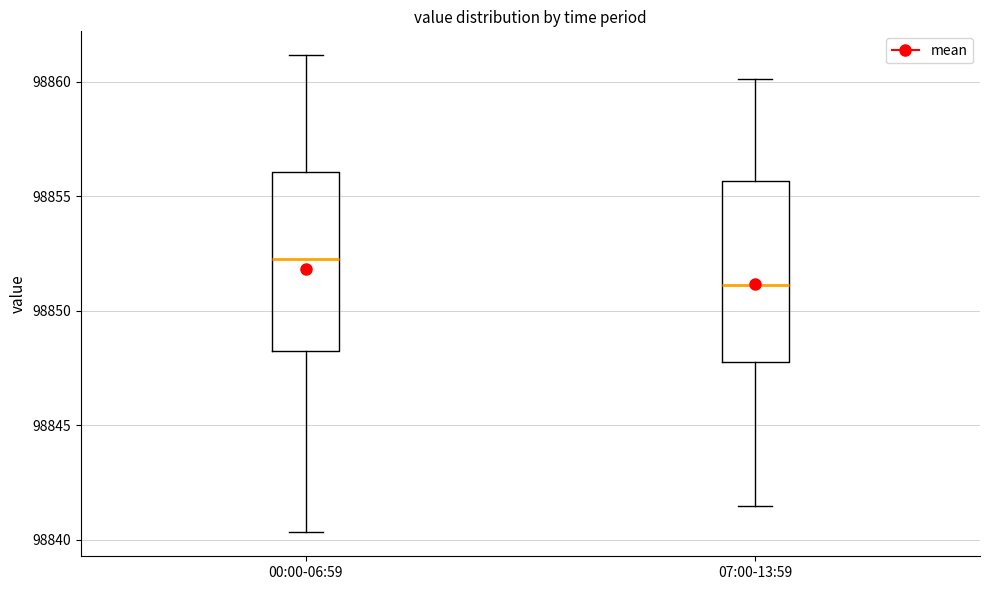

Which box has the highest median line?

00:00-06:59